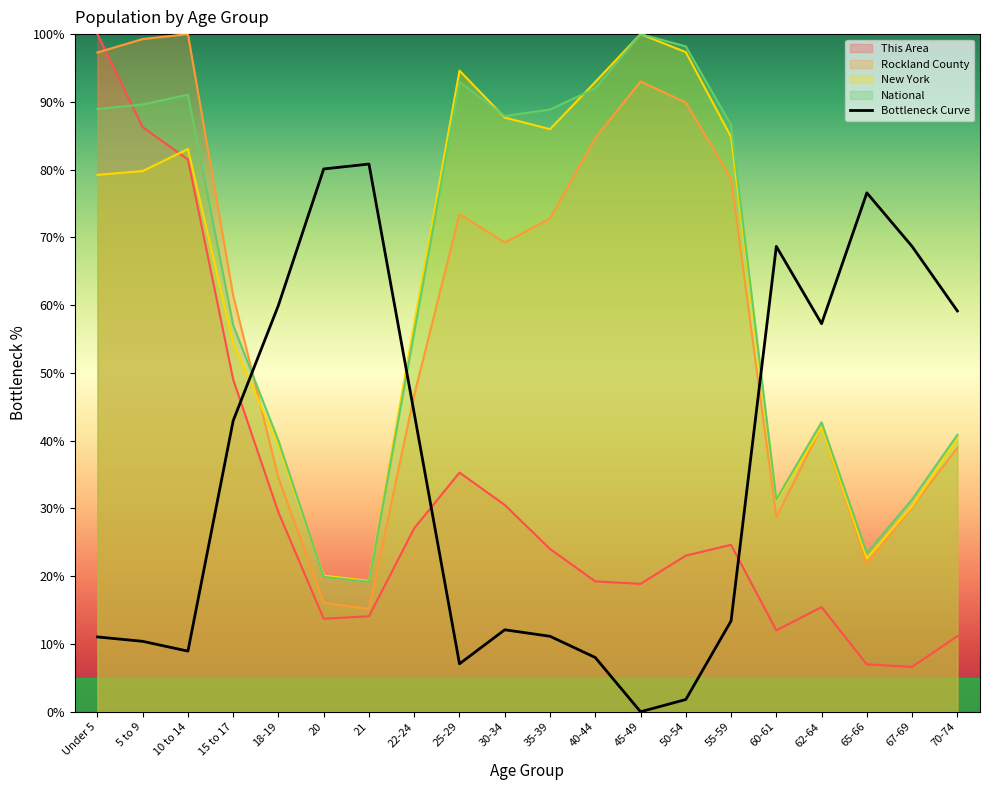

What is the difference between the values at 62-64 and 40-44?

49.3